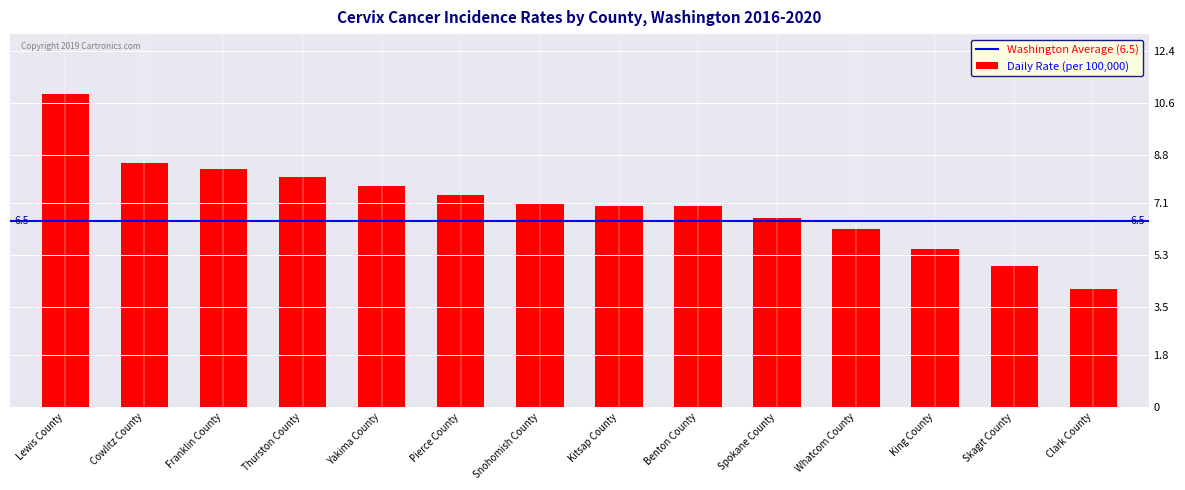

True or false: the data shows 8.3 at Franklin County.

True